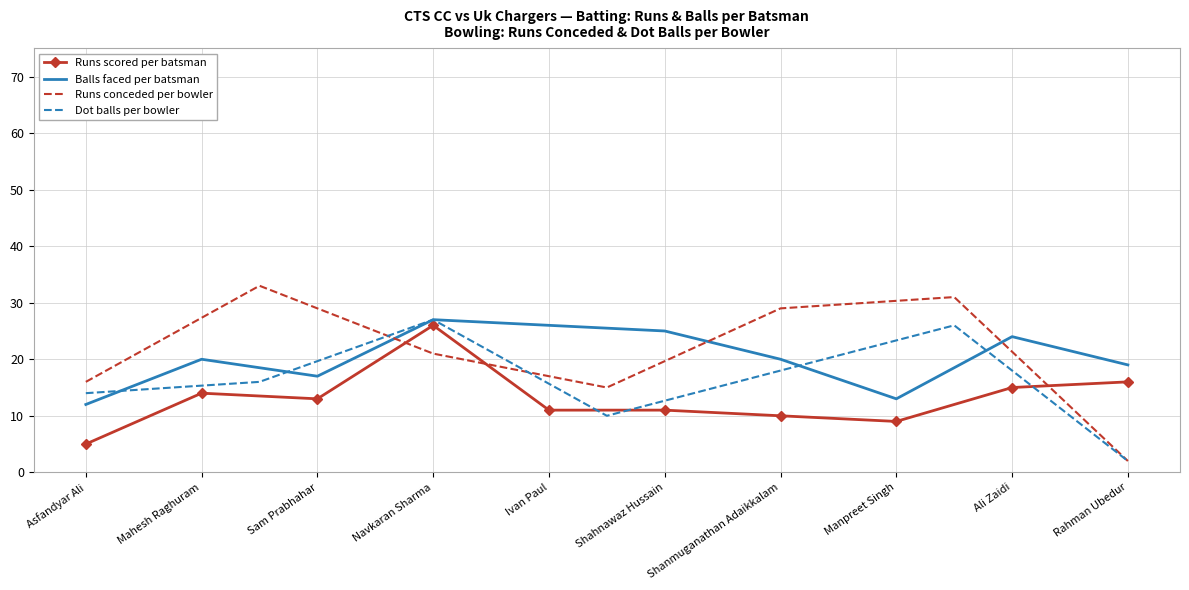

What is the difference between the Balls values at Ivan Paul and Shanmuganathan Adaikkalam?

6